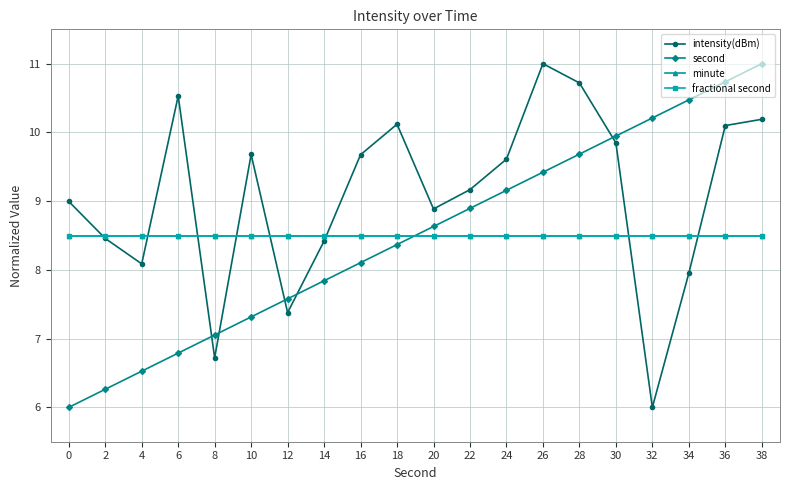

True or false: fractional second has a value of 8.5 at 20.

True